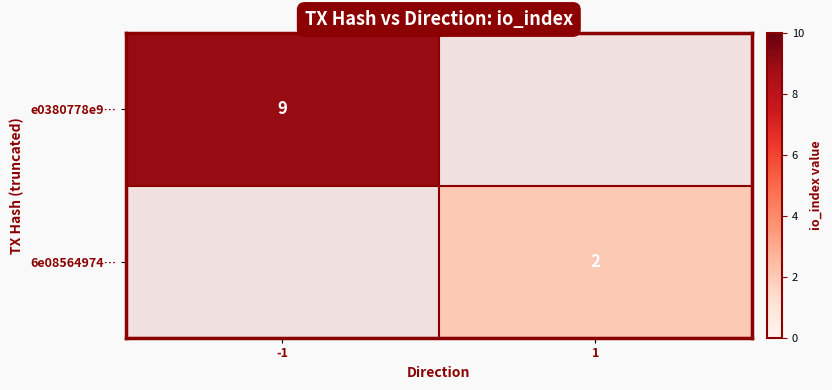

Is the value of e0380778e9… at -1 greater than the value of 6e08564974… at 1?

Yes